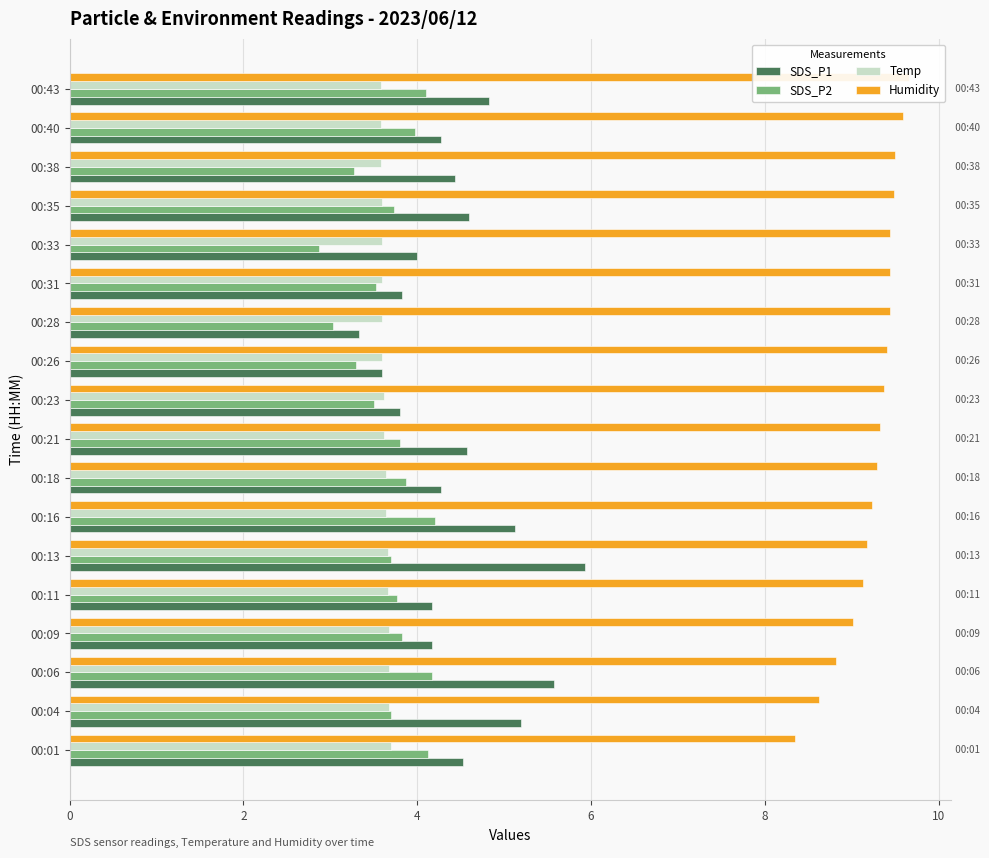

Are the bars horizontal?

Yes